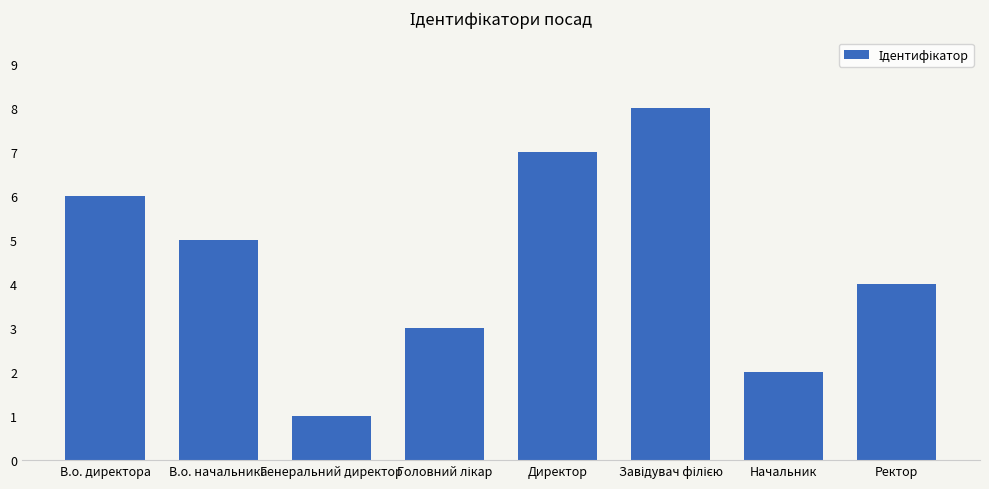

At which category does the chart reach its minimum across all series?

Генеральний директор